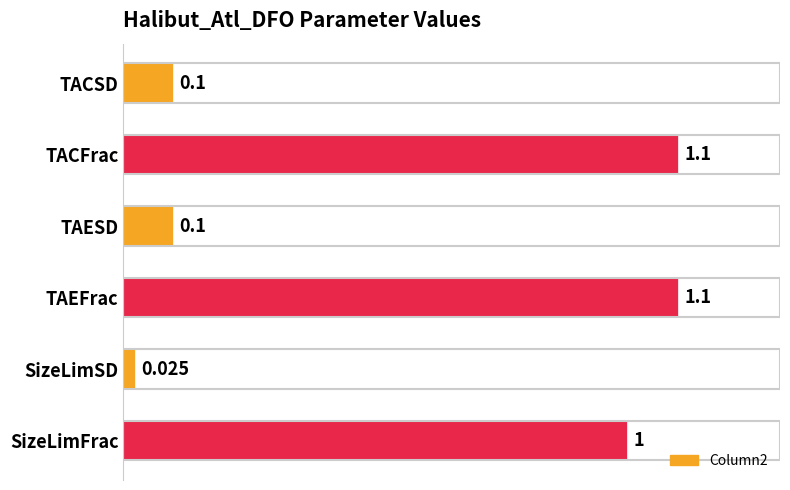

Between SizeLimFrac and TAEFrac, which is larger?

TAEFrac